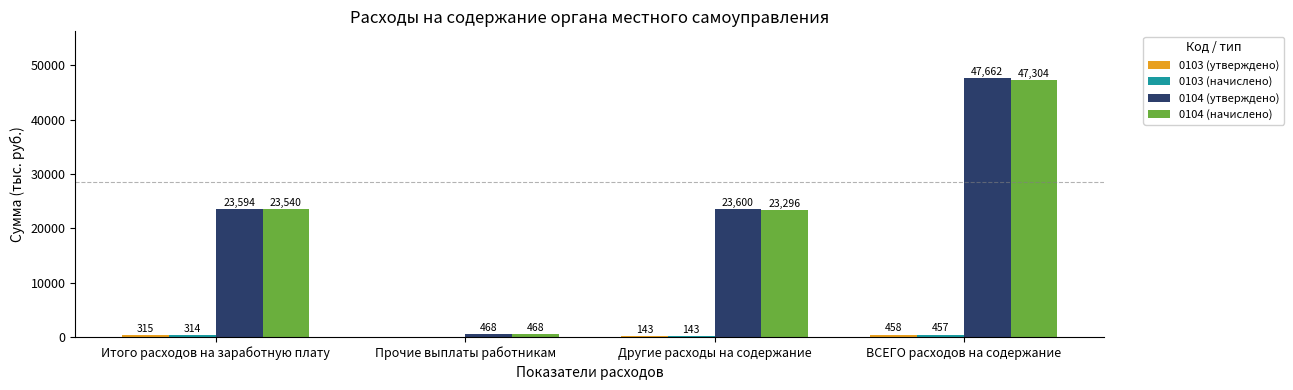

How many groups of bars are there?

4